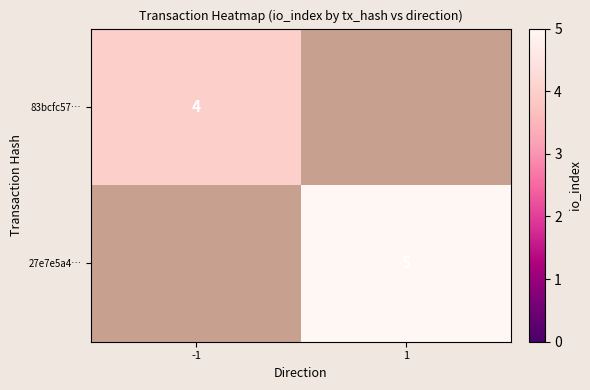

At which category does the chart reach its peak across all series?

1